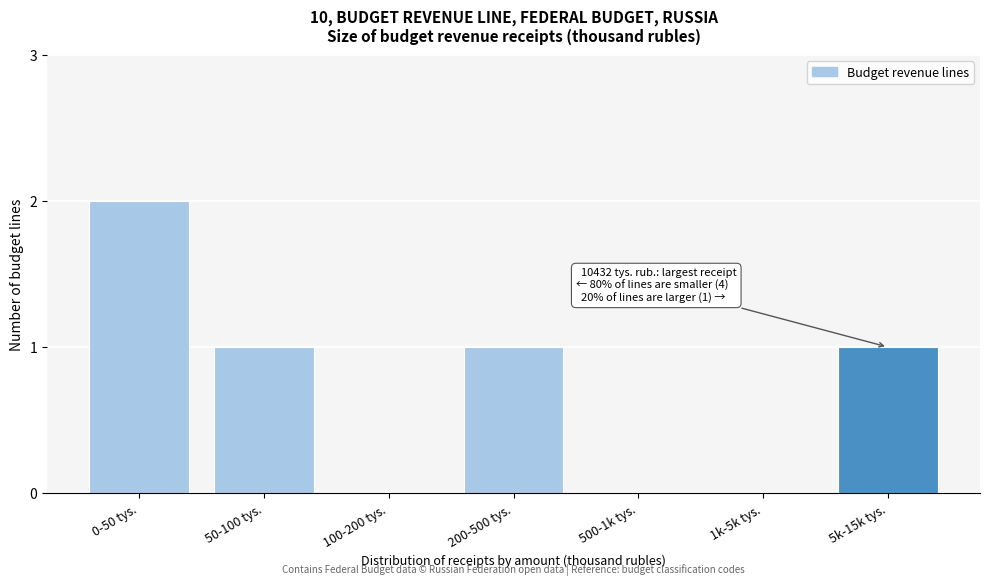

Reading left to right, what are all the values shown in this chart?

0-50 tys.=2	50-100 tys.=1	100-200 tys.=0	200-500 tys.=1	500-1k tys.=0	1k-5k tys.=0	5k-15k tys.=1